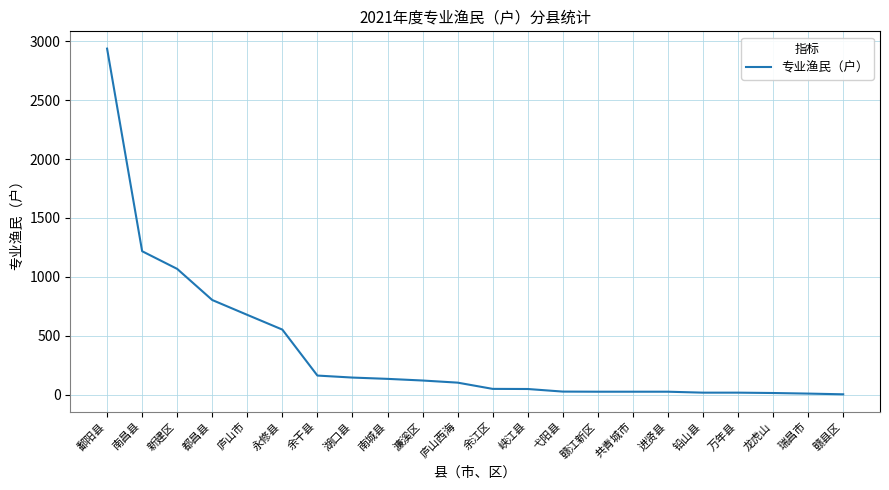

What position from the right is 湖口县?

15